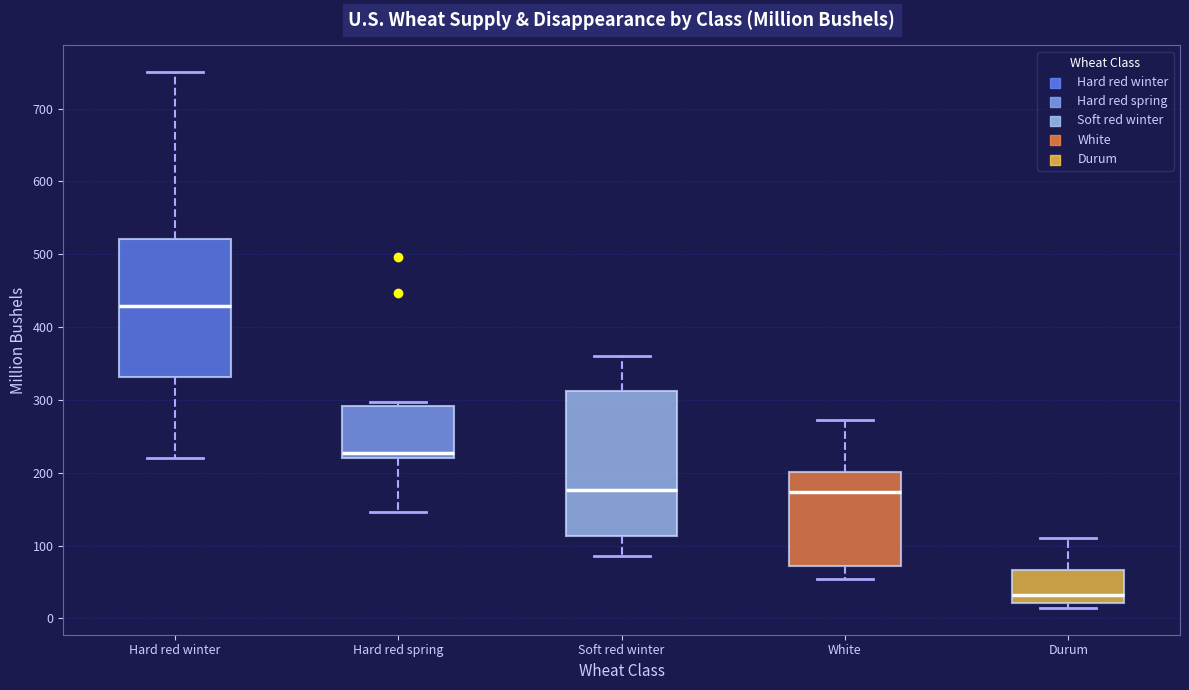

Reading left to right, read every box against the y-axis: the position of its median line, the range the box covers, and the ends of its whiskers. The values are not printed on the chart, so give them approximately, as read against the axis.

Hard red winter: median 430, box 330 to 520, whiskers 220 to 750
Hard red spring: median 230, box 220 to 290, whiskers 150 to 300
Soft red winter: median 180, box 110 to 310, whiskers 90 to 360
White: median 170, box 70 to 200, whiskers 50 to 270
Durum: median 30, box 20 to 70, whiskers 10 to 110